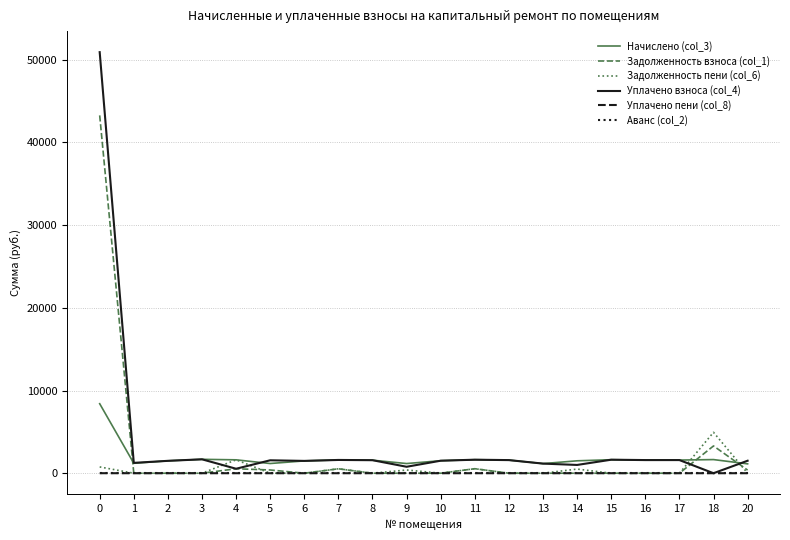

True or false: Аванс (col_2) and Начислено (col_3) cross at least once.

False